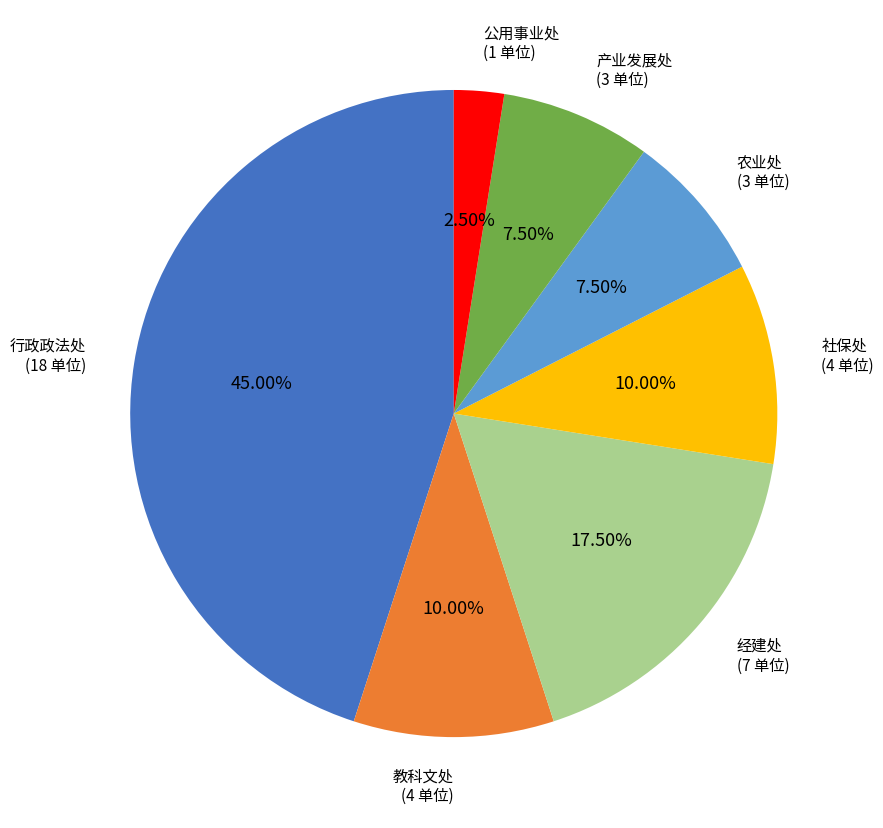

Is there any slice that represents more than half of the pie?

No